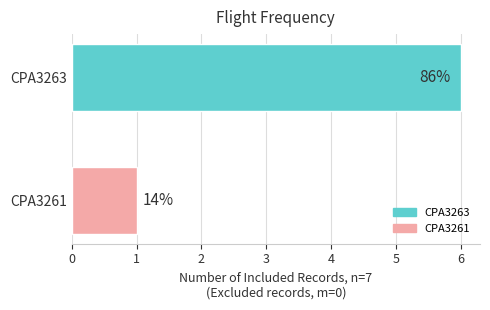

How many bars are there in total?

2